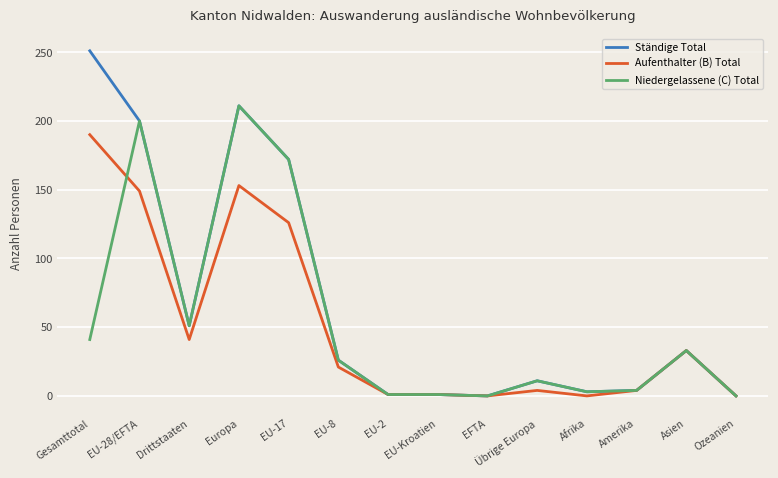

True or false: Niedergelassene (C) Total and Aufenthalter (B) Total cross at least once.

True